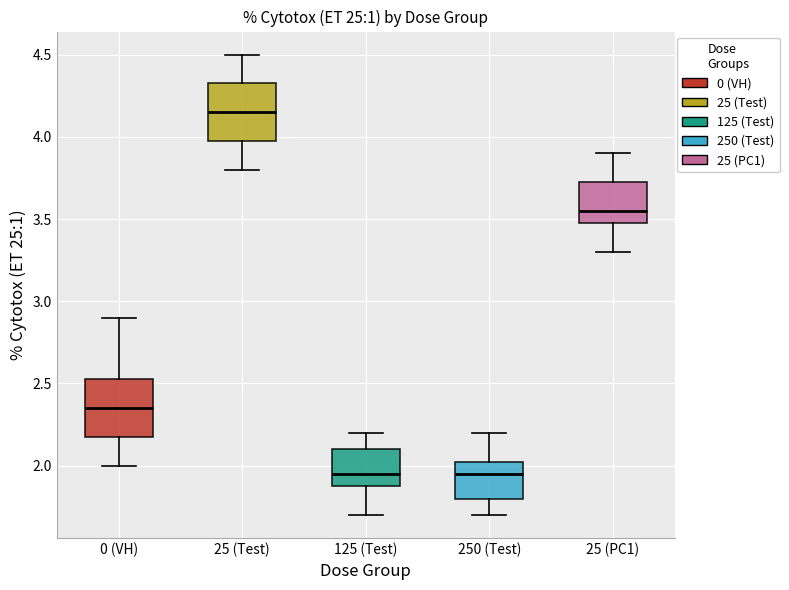

Reading left to right, transcribe this box plot: for each box, give where its median line is, the range the box spans, and where its two whiskers end, as read against the y-axis. The values are not printed on the chart, so give them approximately, as read against the axis.

0 (VH): median 2.35, box 2.20 to 2.55, whiskers 2.00 to 2.90
25 (Test): median 4.15, box 4.00 to 4.35, whiskers 3.80 to 4.50
125 (Test): median 1.95, box 1.90 to 2.10, whiskers 1.70 to 2.20
250 (Test): median 1.95, box 1.80 to 2.05, whiskers 1.70 to 2.20
25 (PC1): median 3.55, box 3.50 to 3.75, whiskers 3.30 to 3.90